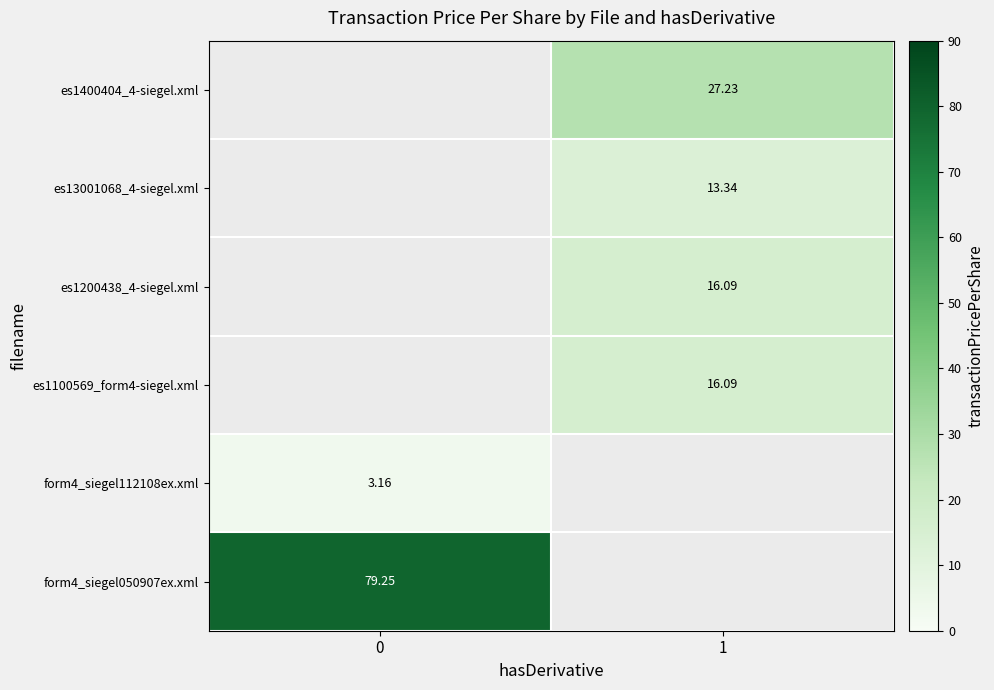

Rank the categories by es1200438_4-siegel.xml value from lowest to highest.

0, 1